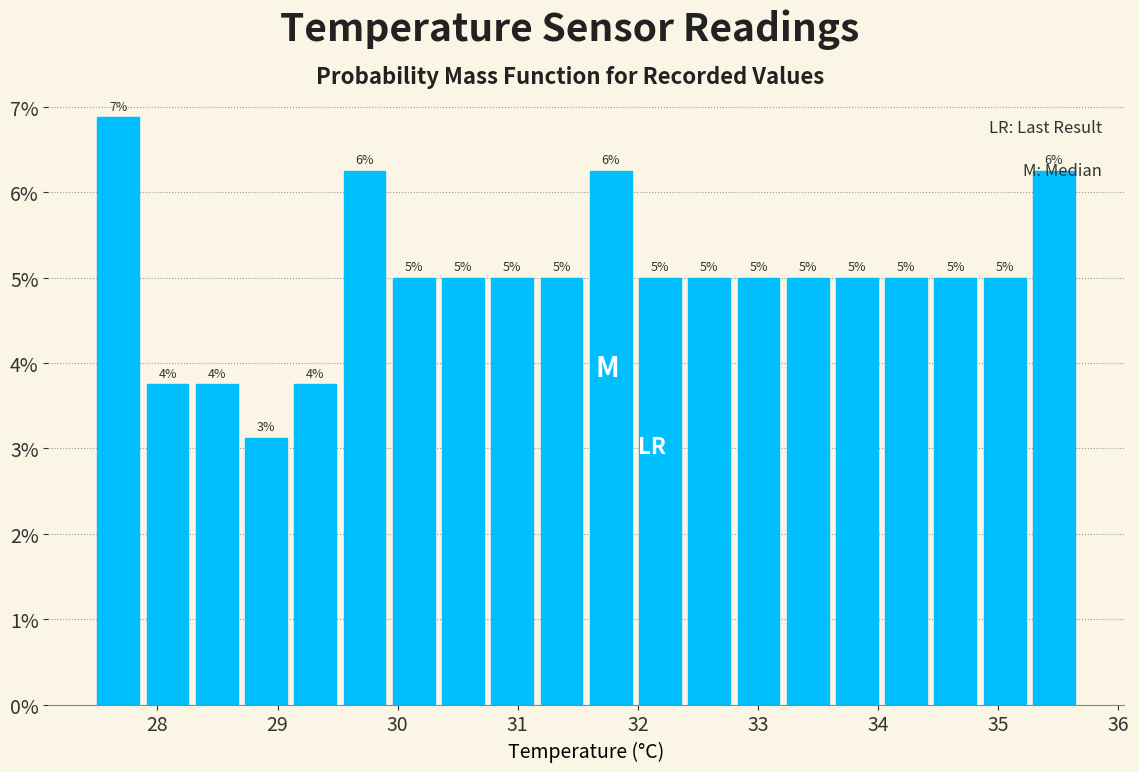

Over which range of the x-axis is the bar tallest?

27.50 to 27.91